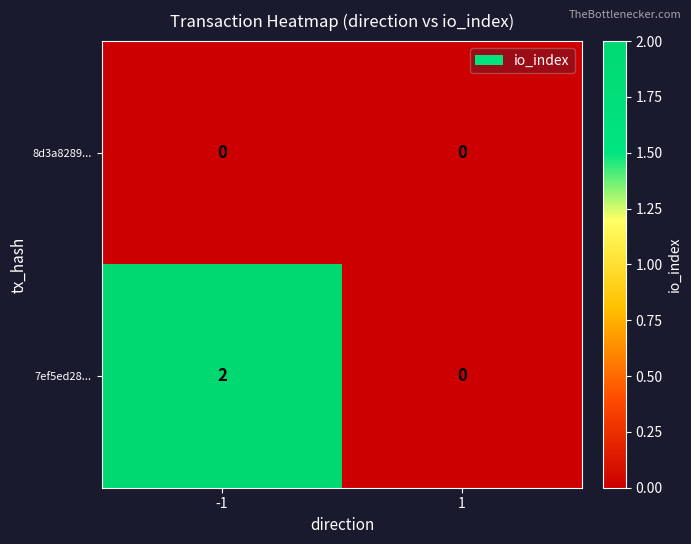

Reading right to left, extract all data points from this chart.

8d3a8289...: 1=0	-1=0
7ef5ed28...: 1=0	-1=2